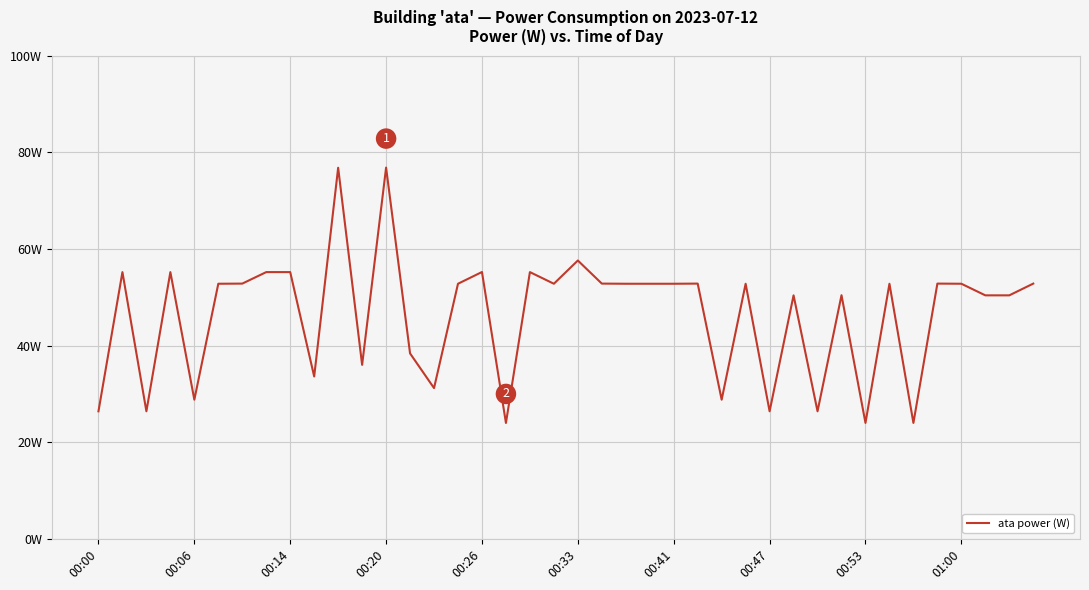

Is this an area chart (filled region under the line)?

No